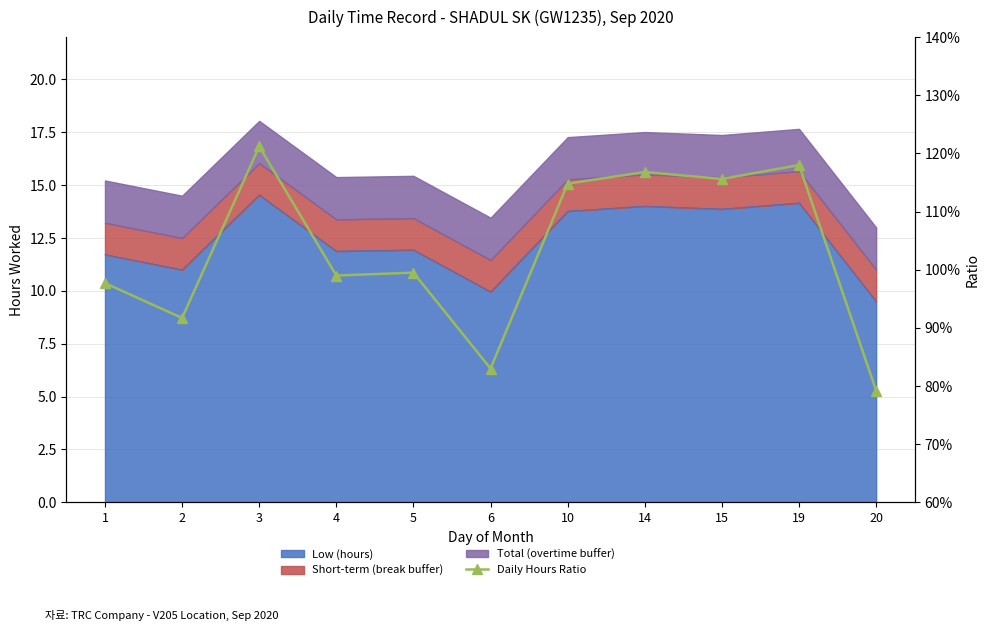

Is it true that the value at 5 is 1.7?

False